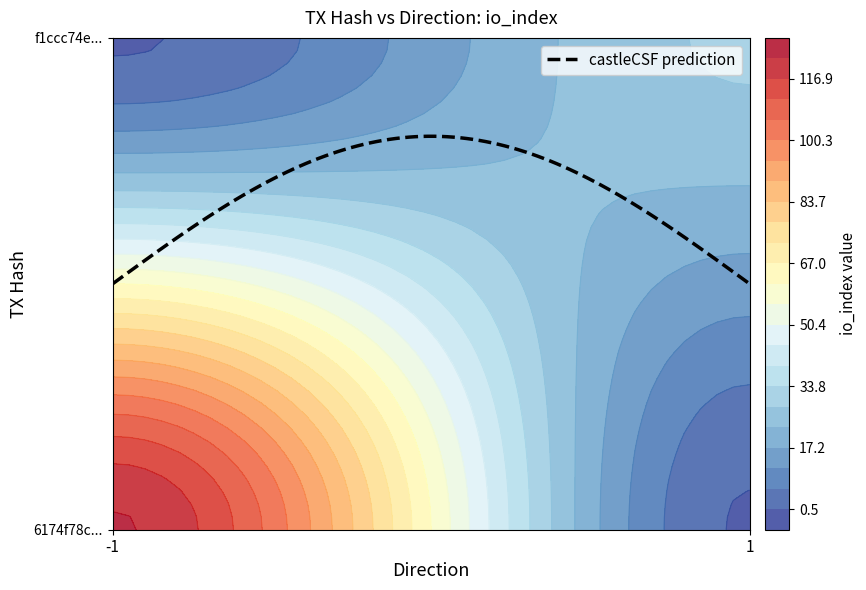

What is the difference between the maximum and minimum values in the f1ccc74e06e2531c8e8068c5a316fabb3a6faa7 series?

28